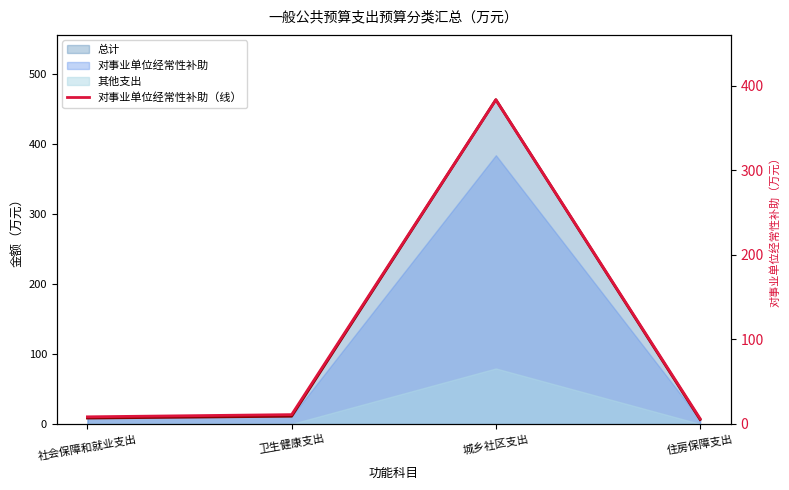

Reading right to left, extract all data points from this chart.

住房保障支出=6.3	城乡社区支出=383.5	卫生健康支出=11.0	社会保障和就业支出=8.4